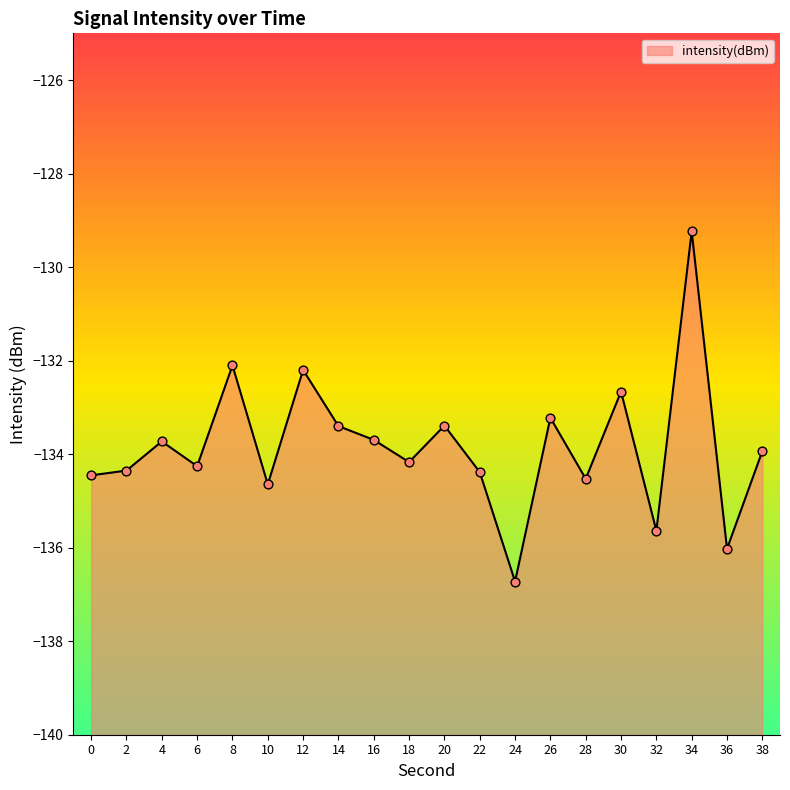

Between 10 and 28, which is larger?

28